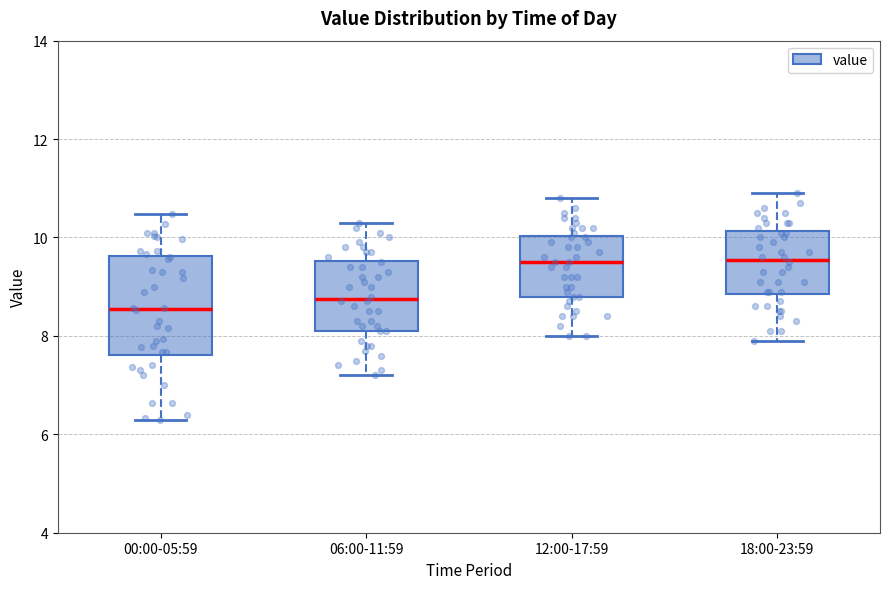

Where does the median line of the box for 06:00-11:59 sit on the y-axis? The values are not printed on the chart, so give them approximately, as read against the axis.

8.8